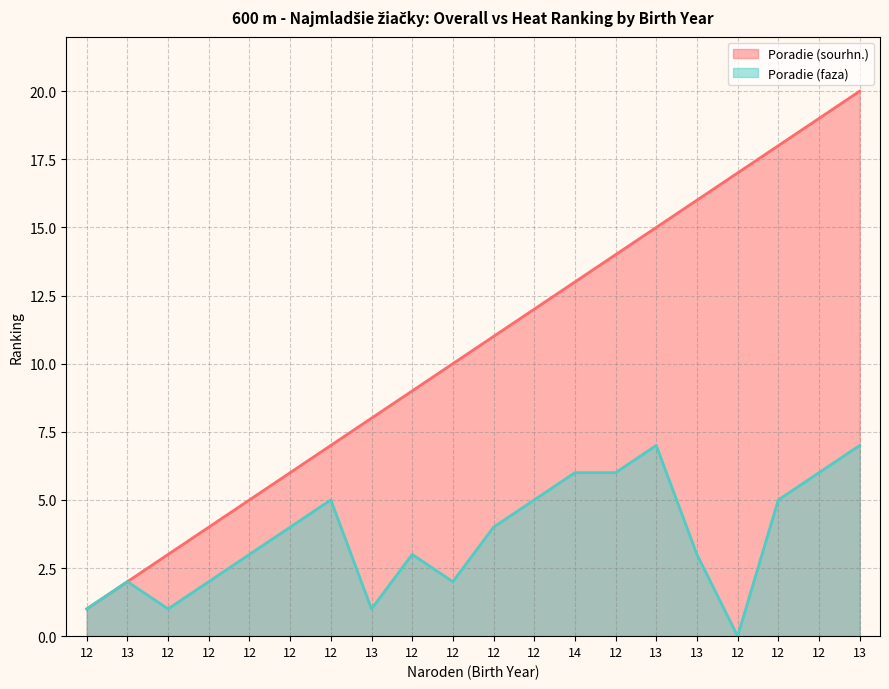

True or false: Poradie (faza) has more than 1 interior local peaks.

True